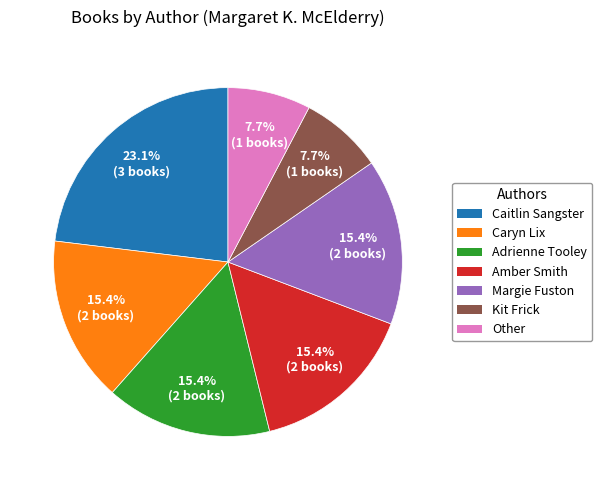

What percentage do Other and Adrienne Tooley together represent?

23.1%